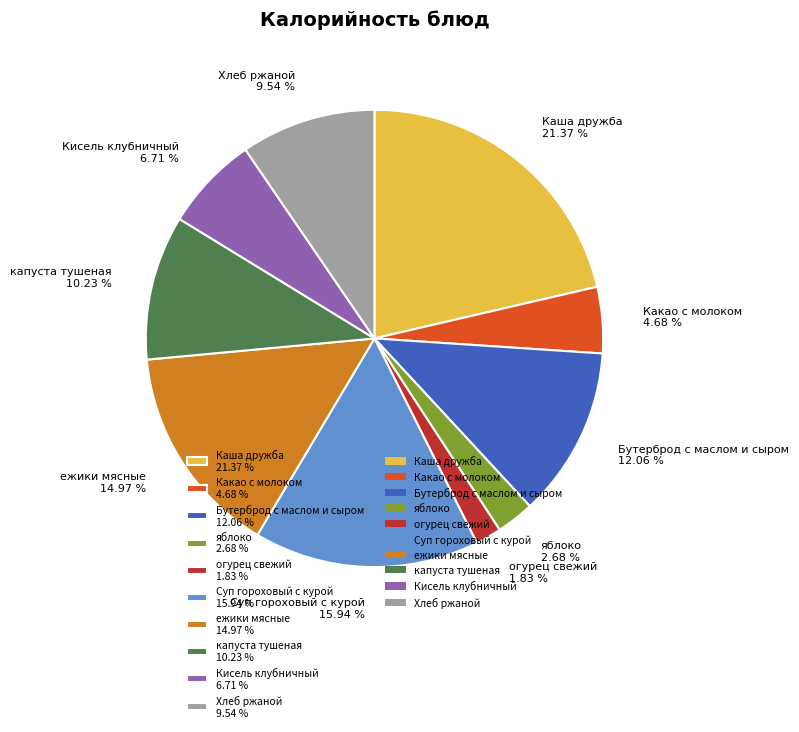

Between ежики мясные and яблоко, which is larger?

ежики мясные